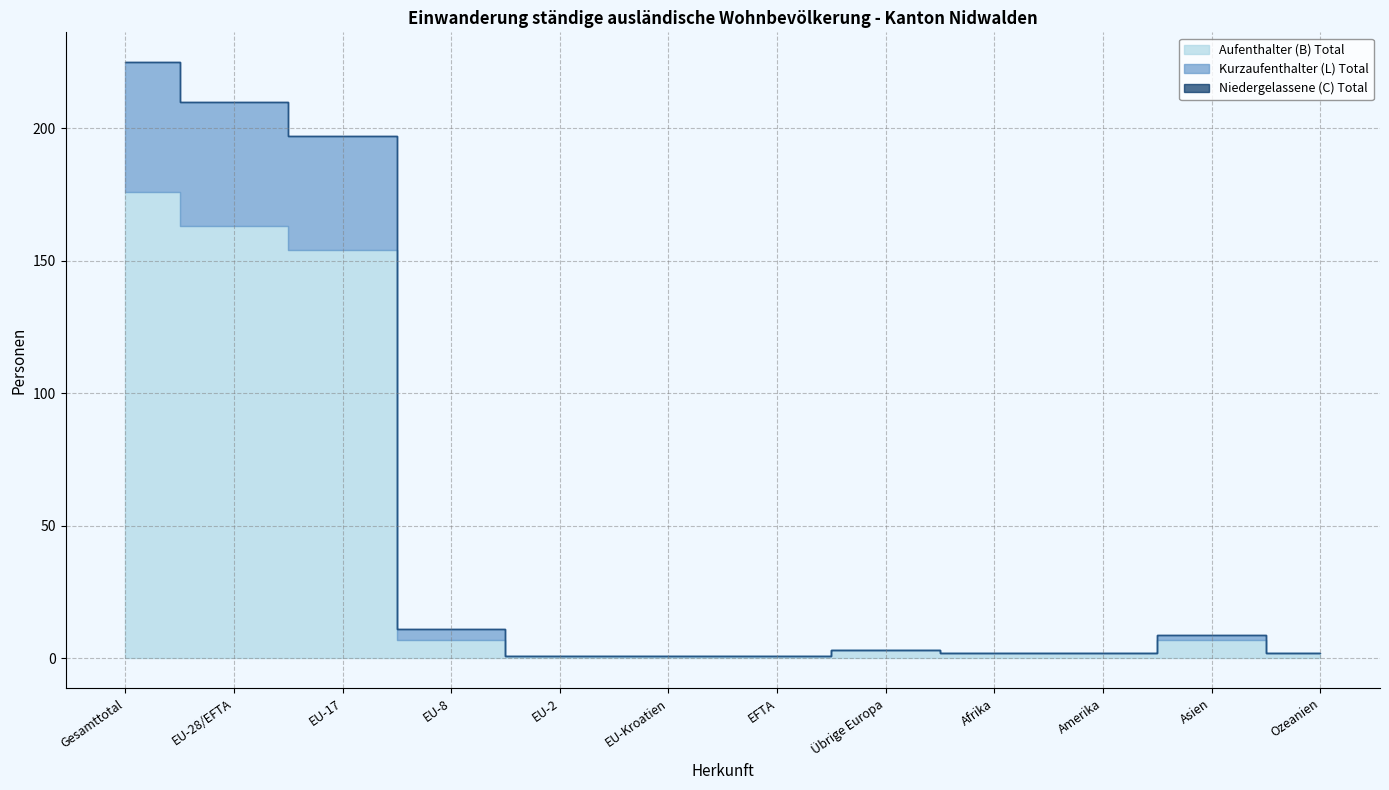

True or false: Niedergelassene (C) Total and Kurzaufenthalter (L) Total intersect in this chart.

False